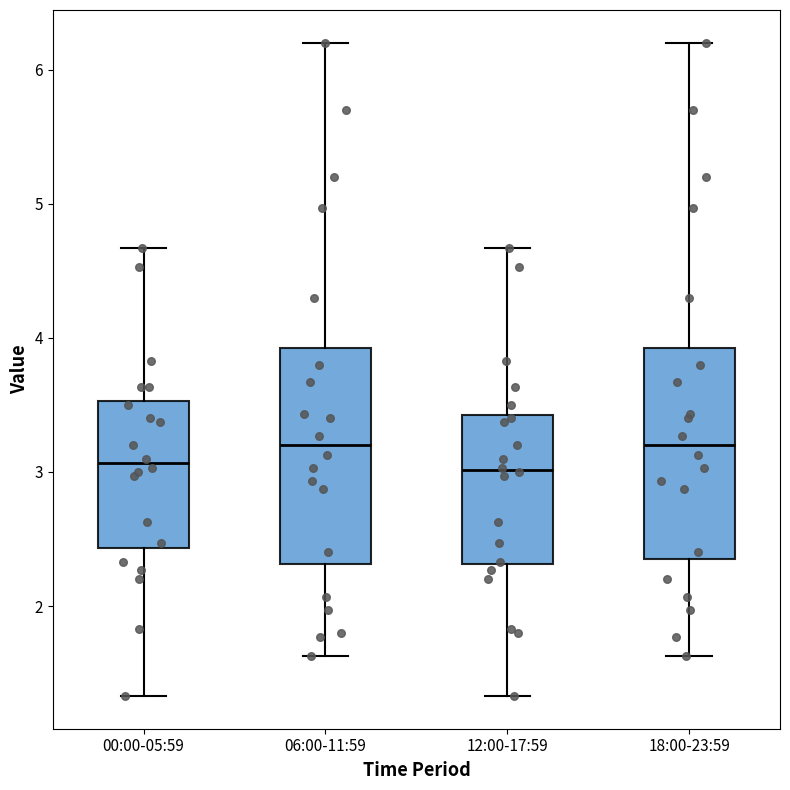

Where does the lower whisker of the box for 18:00-23:59 end on the y-axis? The values are not printed on the chart, so give them approximately, as read against the axis.

1.6